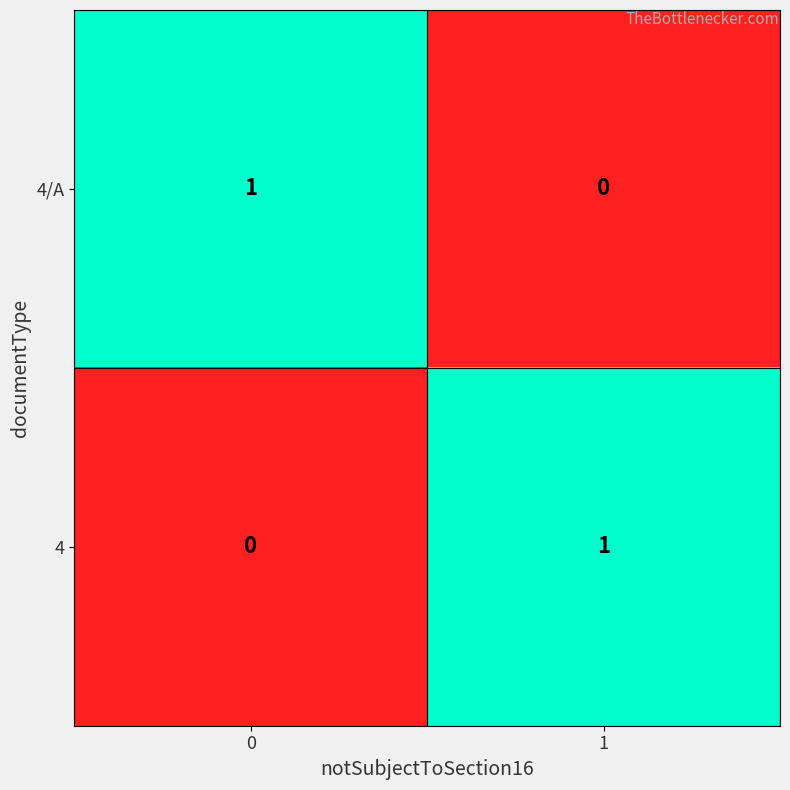

The value of 4/A at 0 is 1. True or false?

True